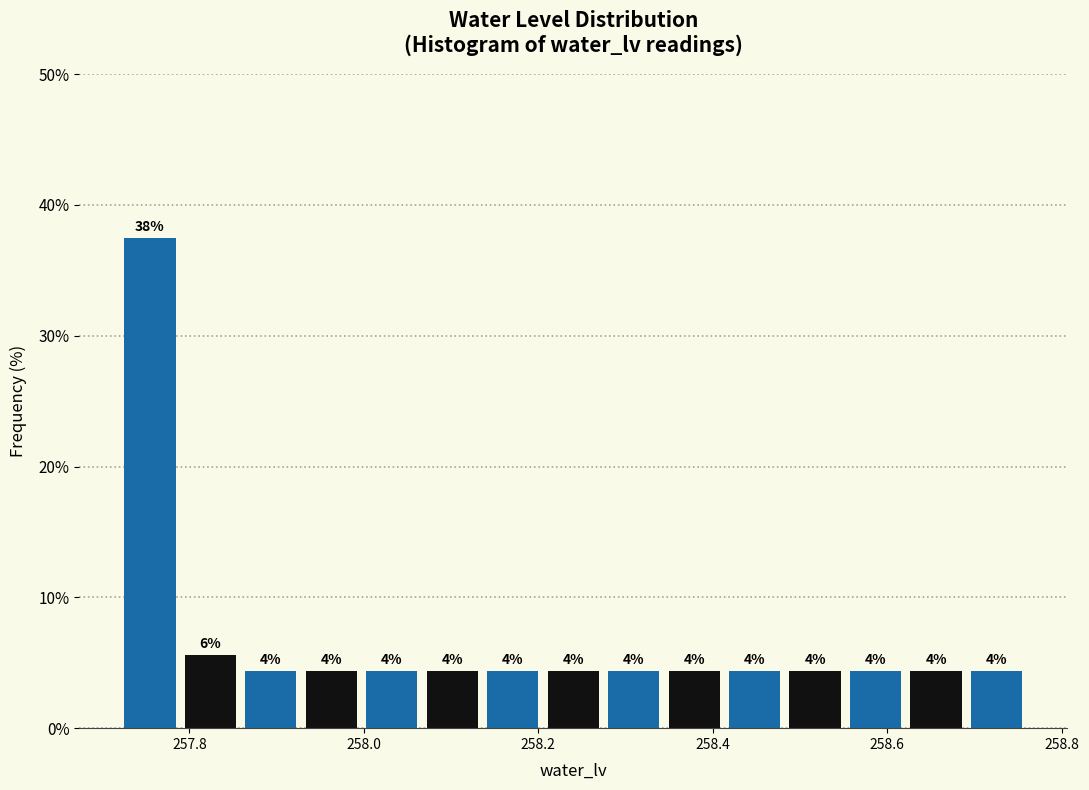

Around what value on the x-axis is the tallest bar? Give the approximate position of its centre, as read against the axis.

257.76